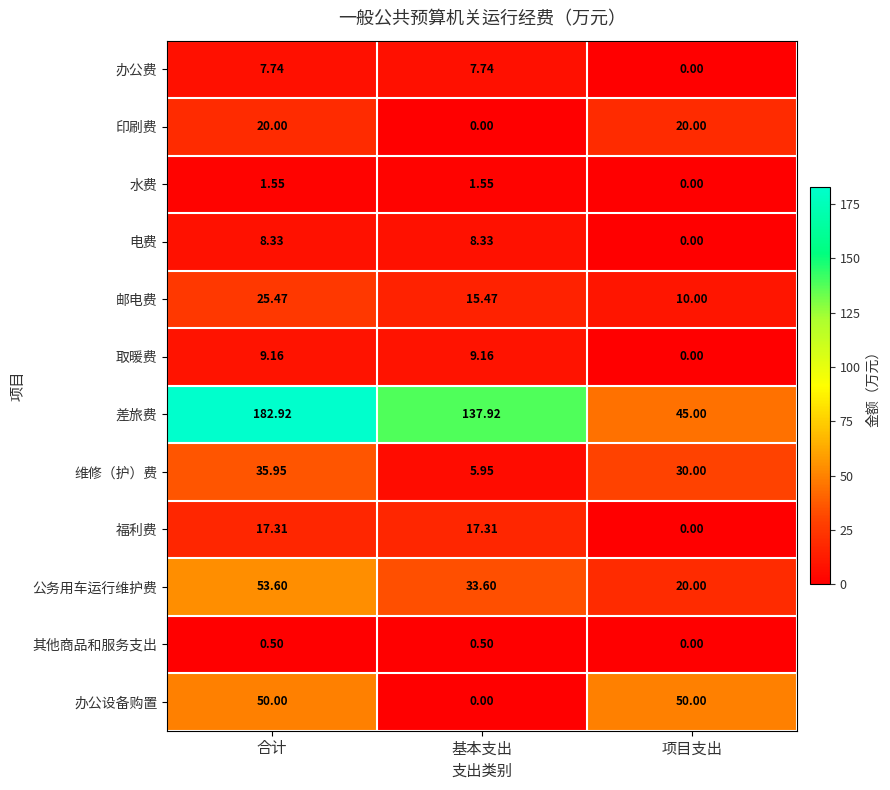

At which category is the sum across all series the highest?

合计